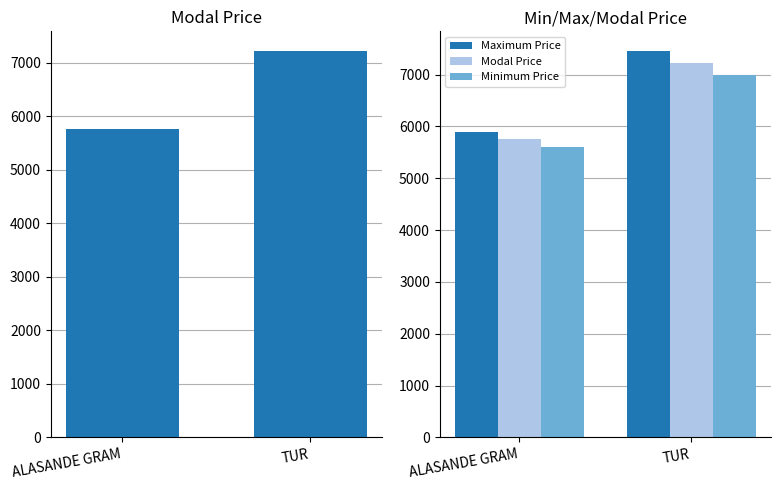

What is the spread (max minus min) of values at ALASANDE GRAM?

300